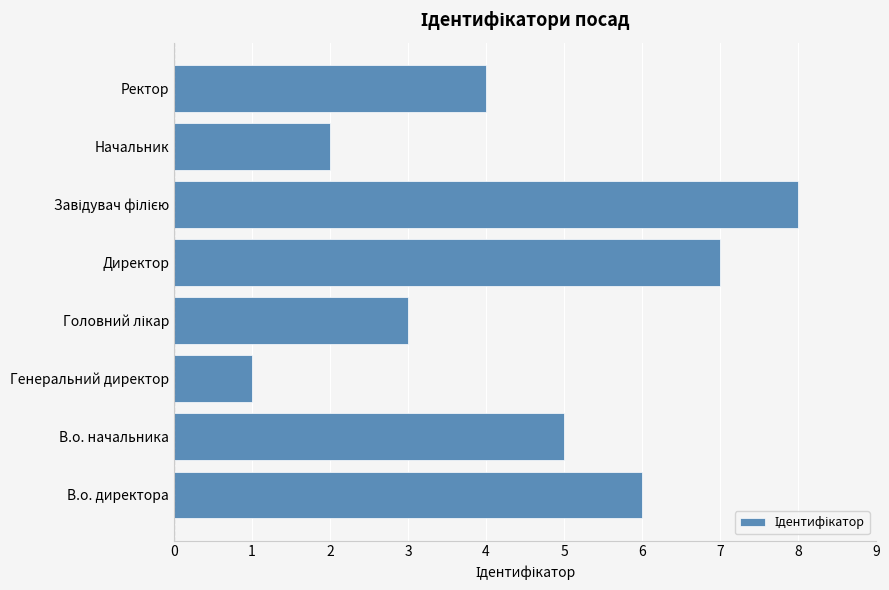

Which has a higher value, Директор or Начальник?

Директор